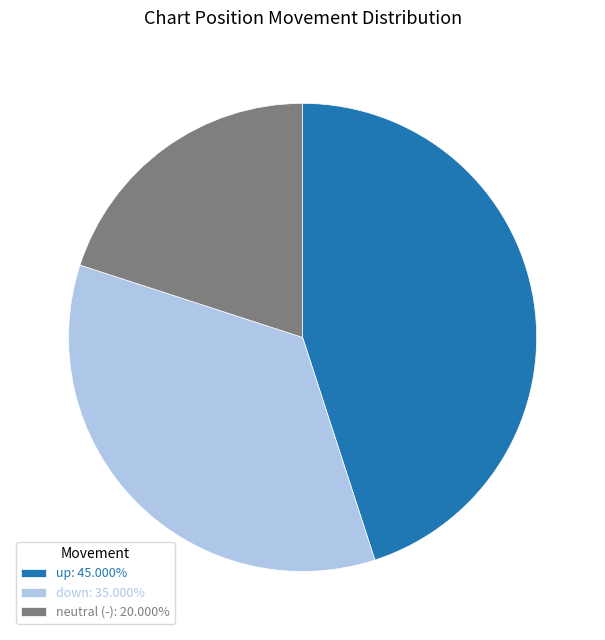

Combined, do neutral (-): 20.000% and down: 35.000% account for over 50%?

Yes